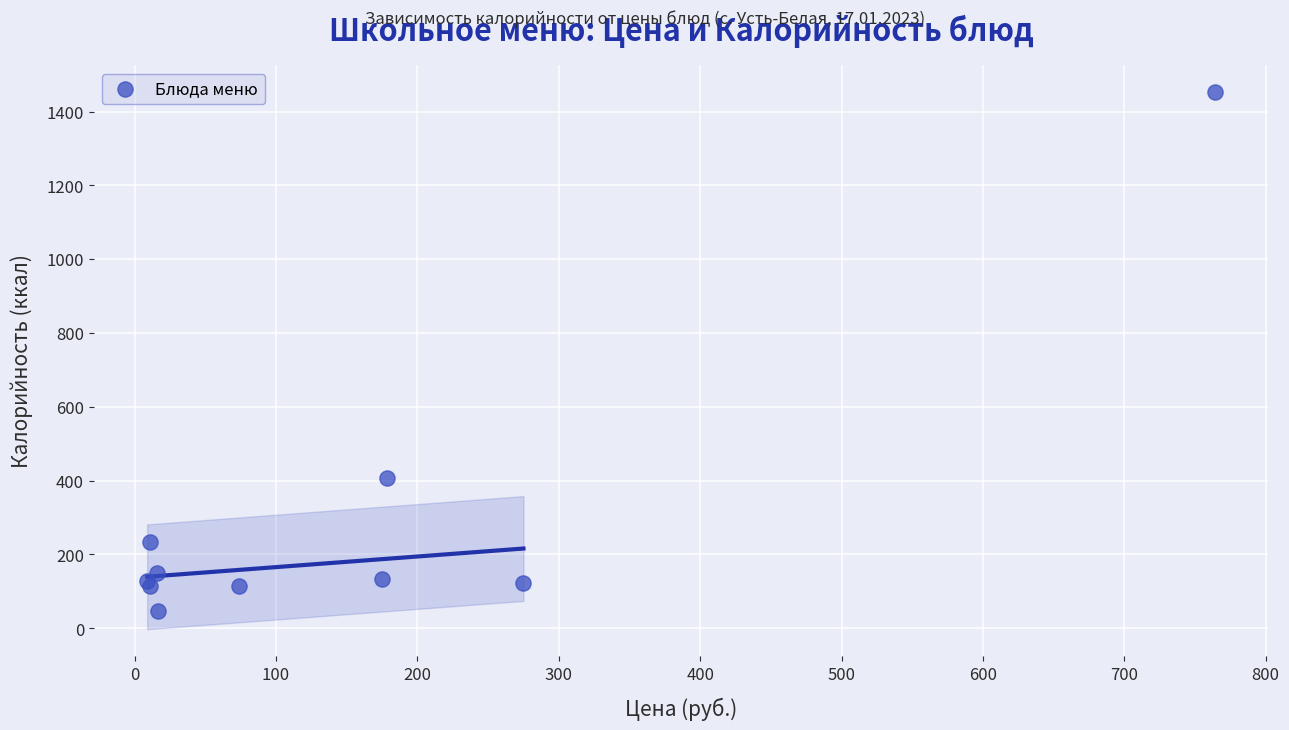

What Y value in the scatter plot is closest to 749?

408.0